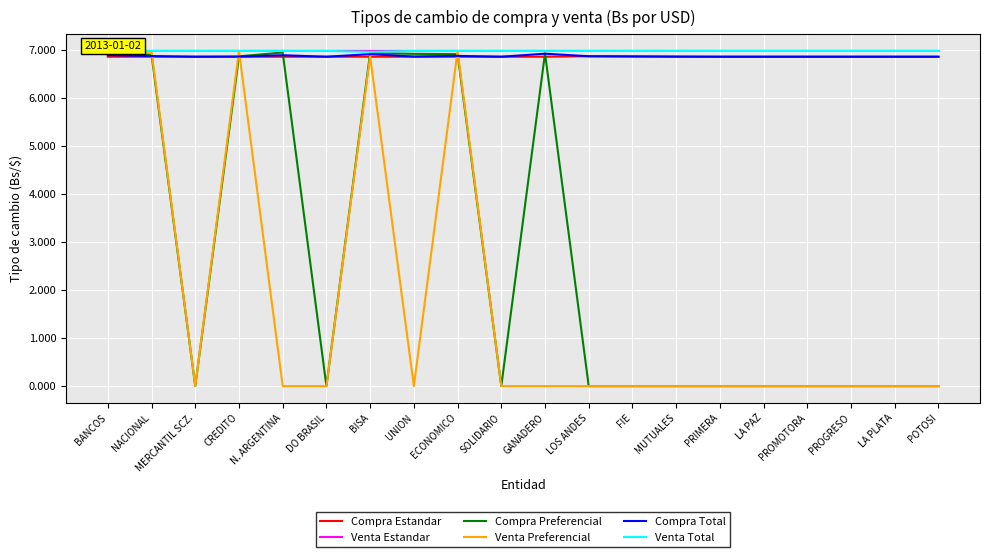

What position from the right is BANCOS?

20